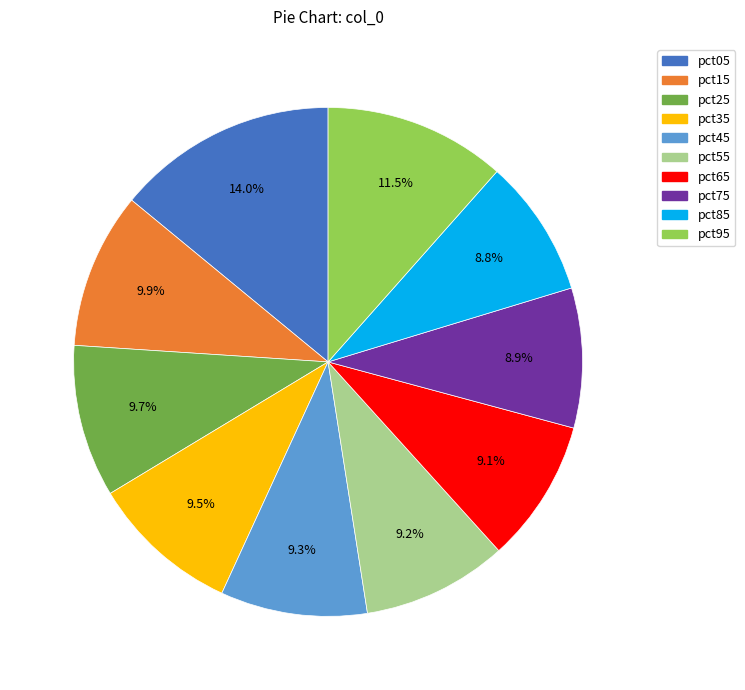

Combined, do pct65 and pct25 account for over 50%?

No